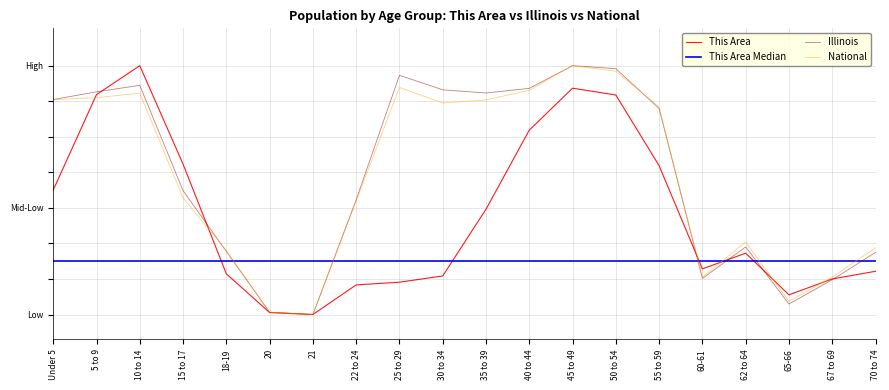

What is the label of the 17th point from the left?

62 to 64